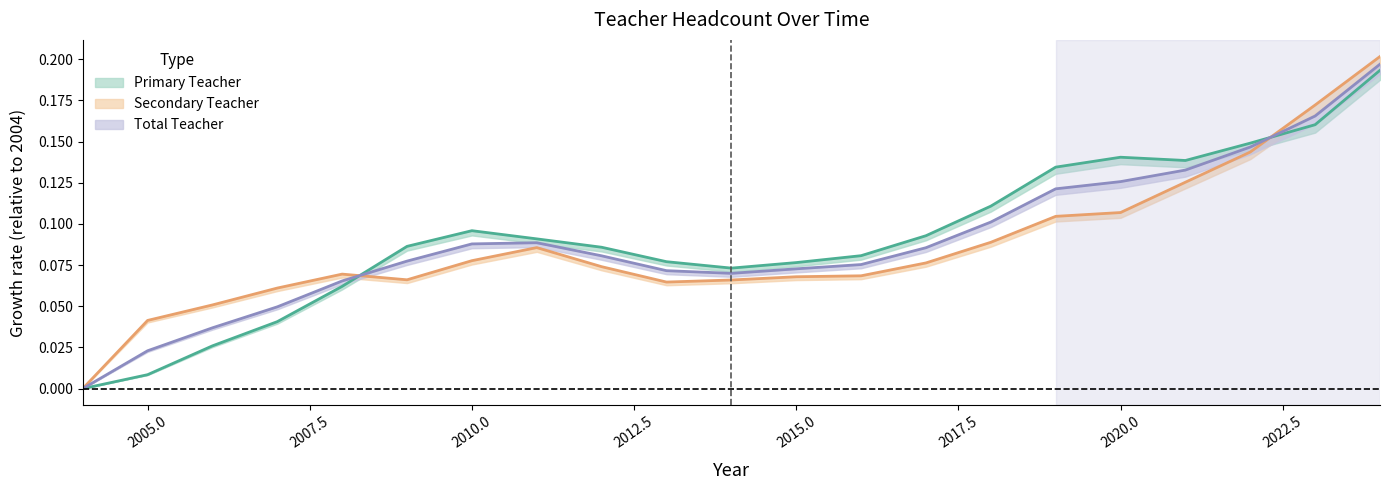

What is the sum of all Total Teacher values?

1.9